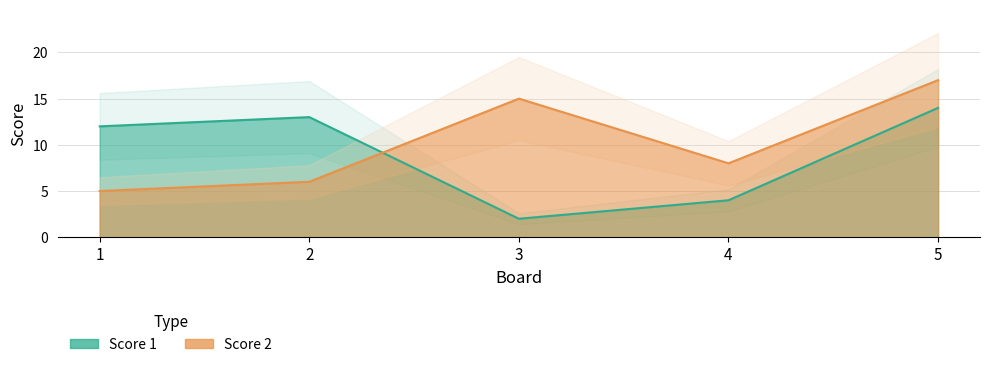

List the labels in order of Score 2 value, smallest first.

1, 2, 4, 3, 5